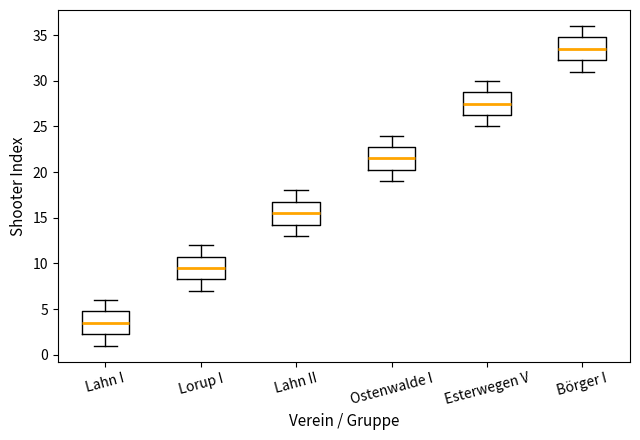

Where does the median line of the box for Börger I sit on the y-axis? The values are not printed on the chart, so give them approximately, as read against the axis.

33.5